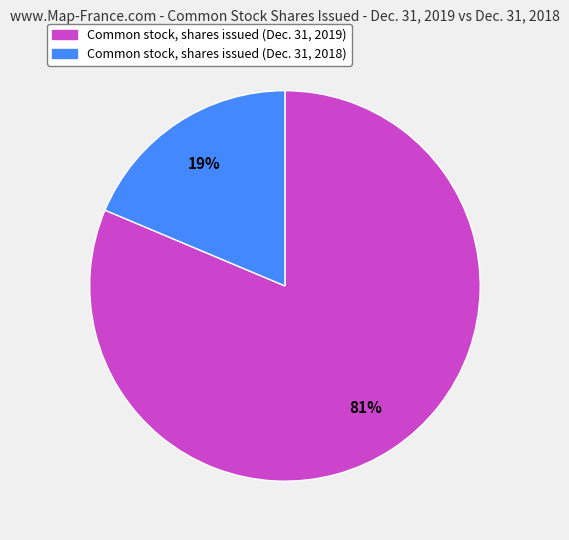

True or false: Common stock, shares issued (Dec. 31, 2019) accounts for 93% of the total.

False